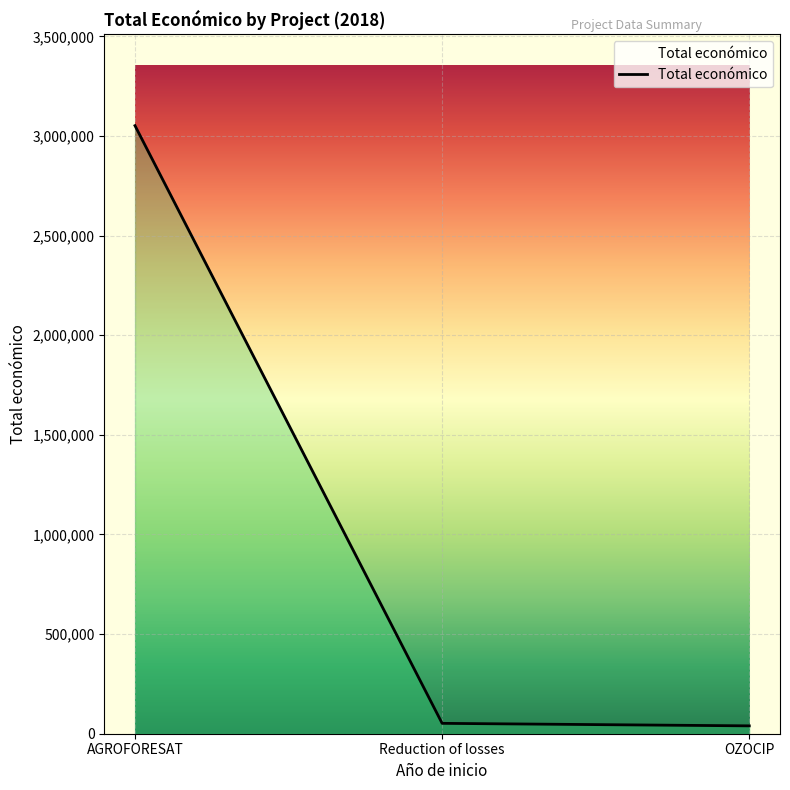

What is the greatest value displayed?

3051573